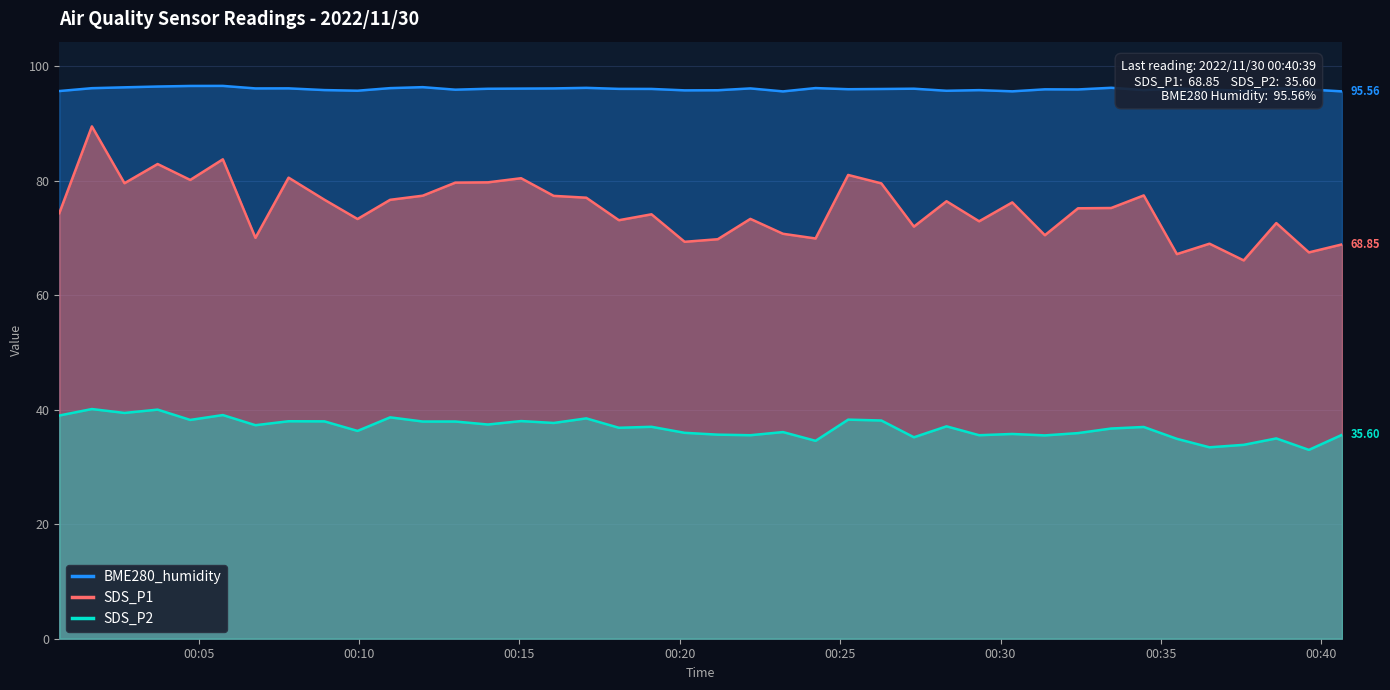

Rank the series by their maximum value, from highest to lowest.

BME280_humidity, SDS_P1, SDS_P2